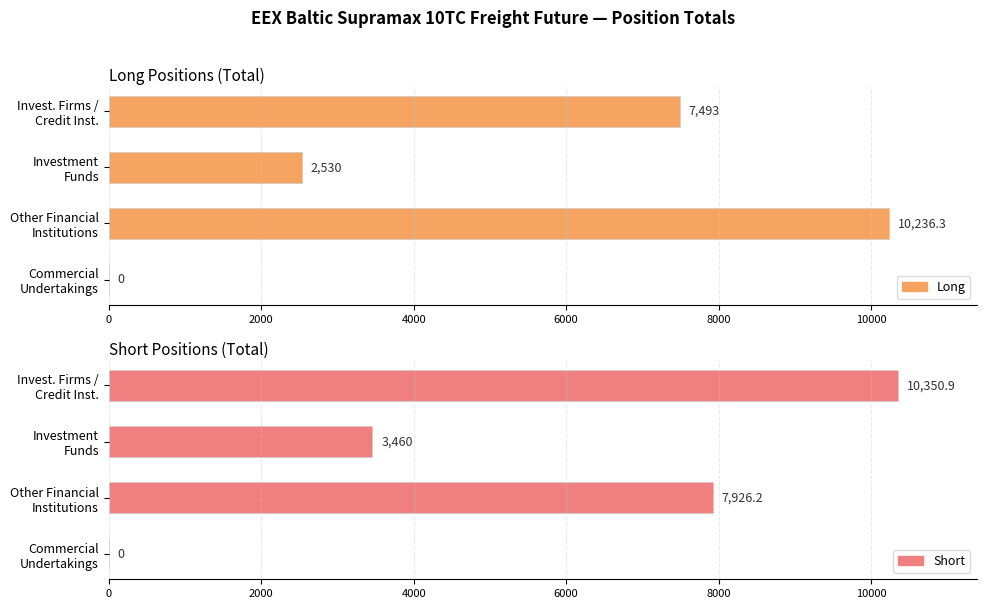

Between 0 and 2000, which series saw the biggest shift?

Short